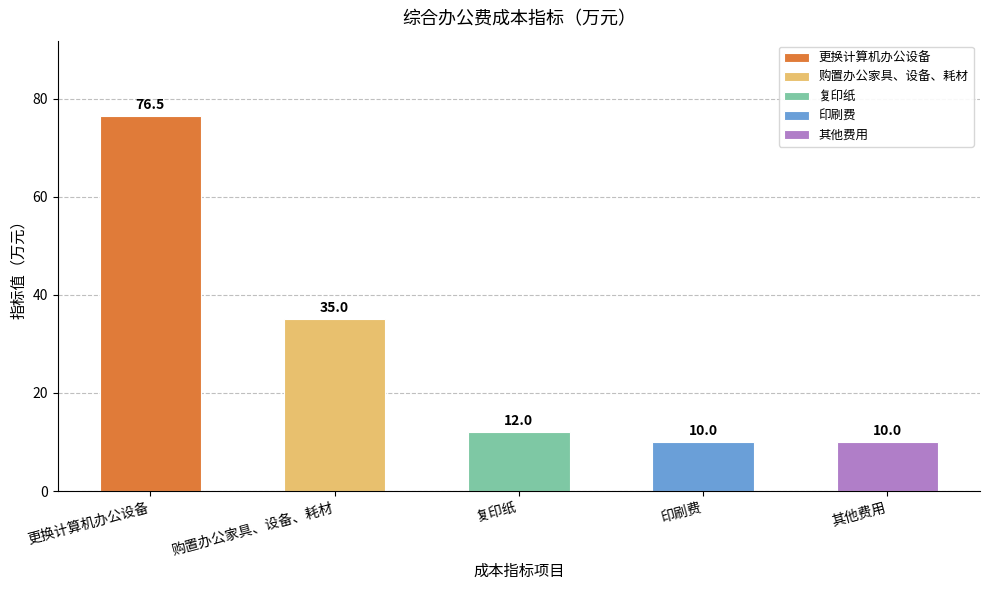

What value does the data have at 更换计算机办公设备?

76.5